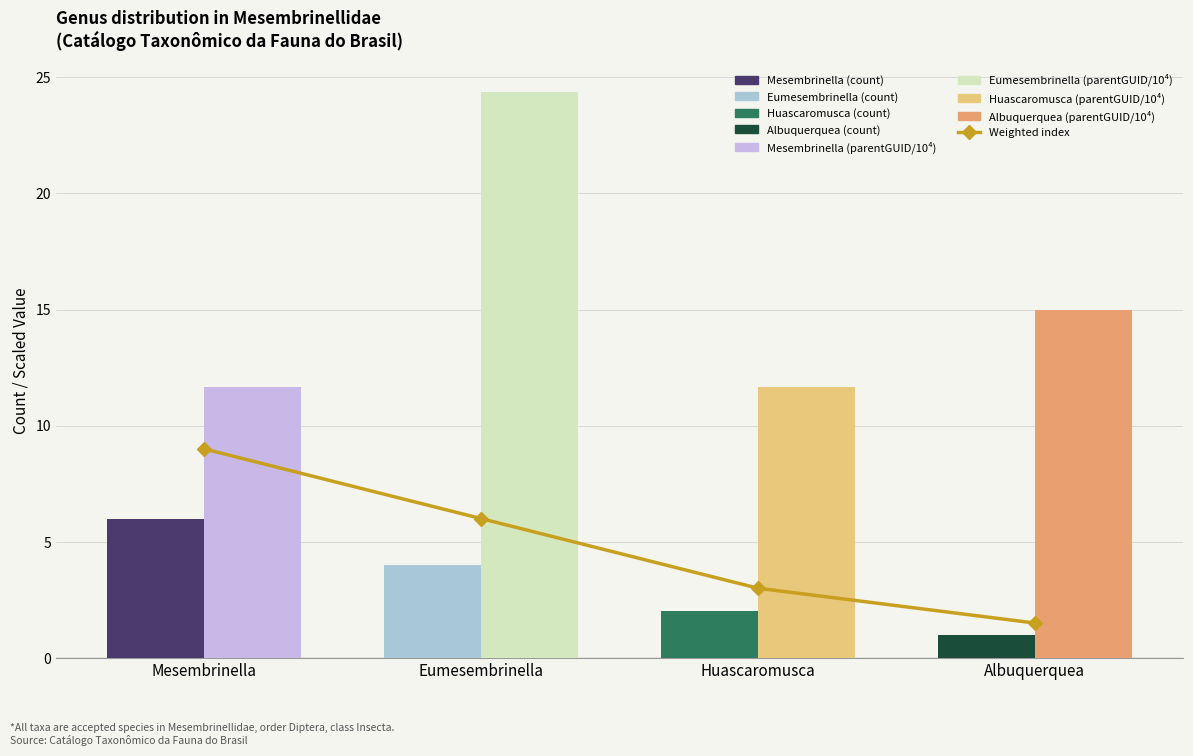

What is the label of the 4th bar from the left?

Albuquerquea